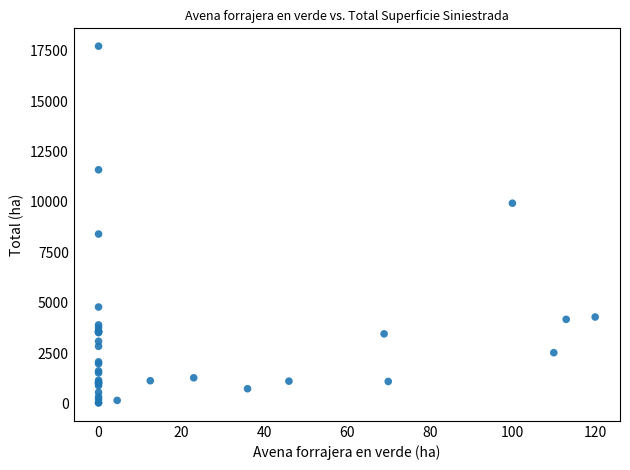

What Y value in the scatter plot is closest to 8874?

8406.0